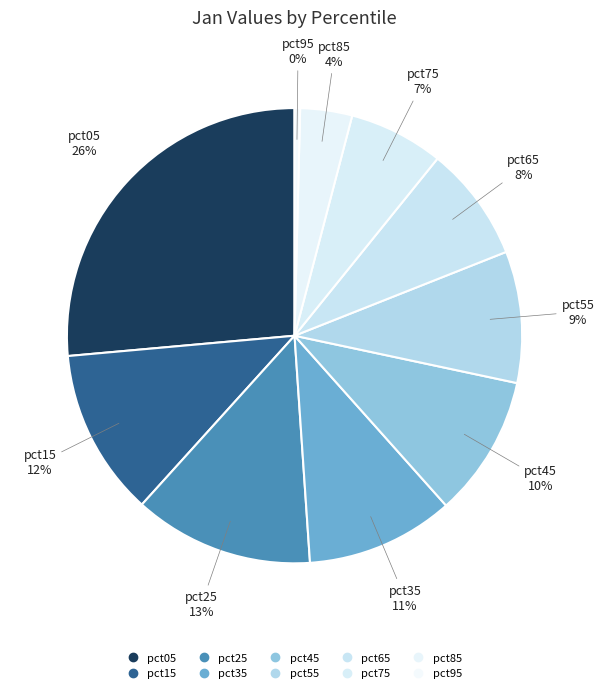

Between pct45 and pct95, which is larger?

pct45